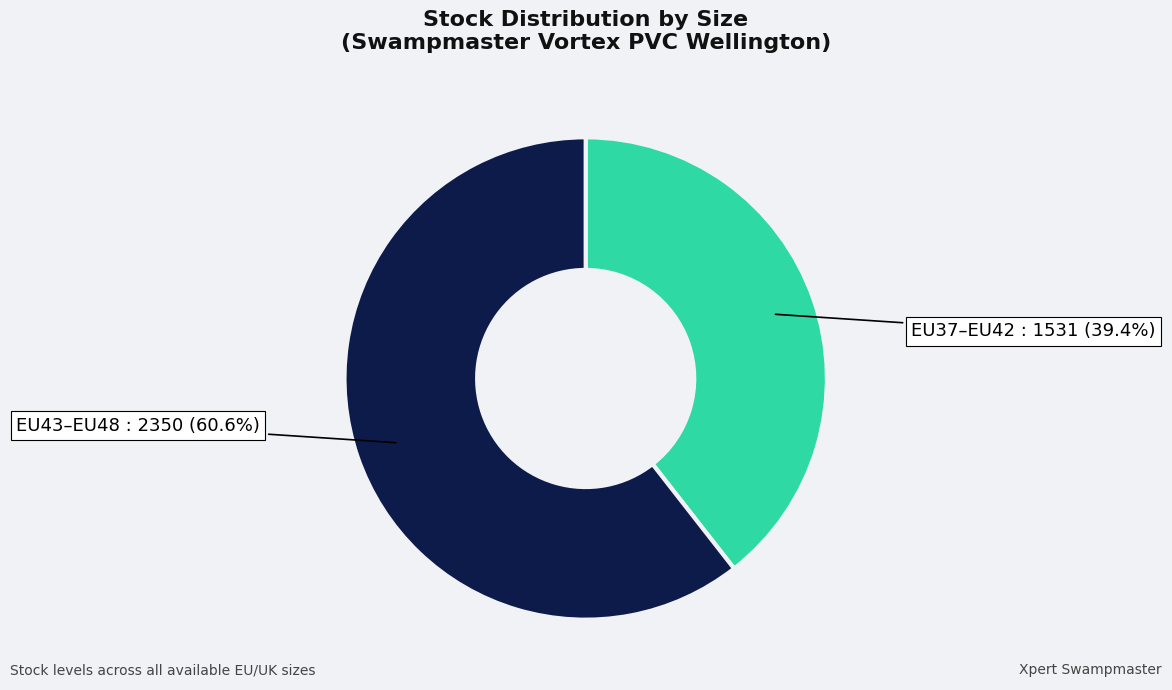

Approximately how many times larger is the value at EU43–EU48 compared to EU37–EU42?

1.5